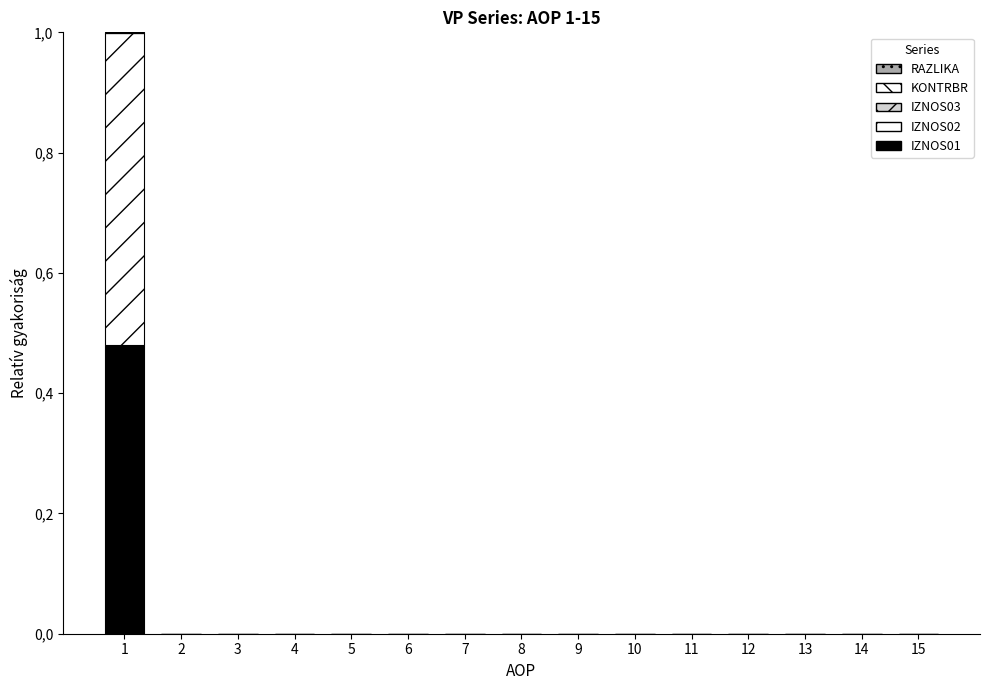

Which series has the largest range (max minus min)?

IZNOS02